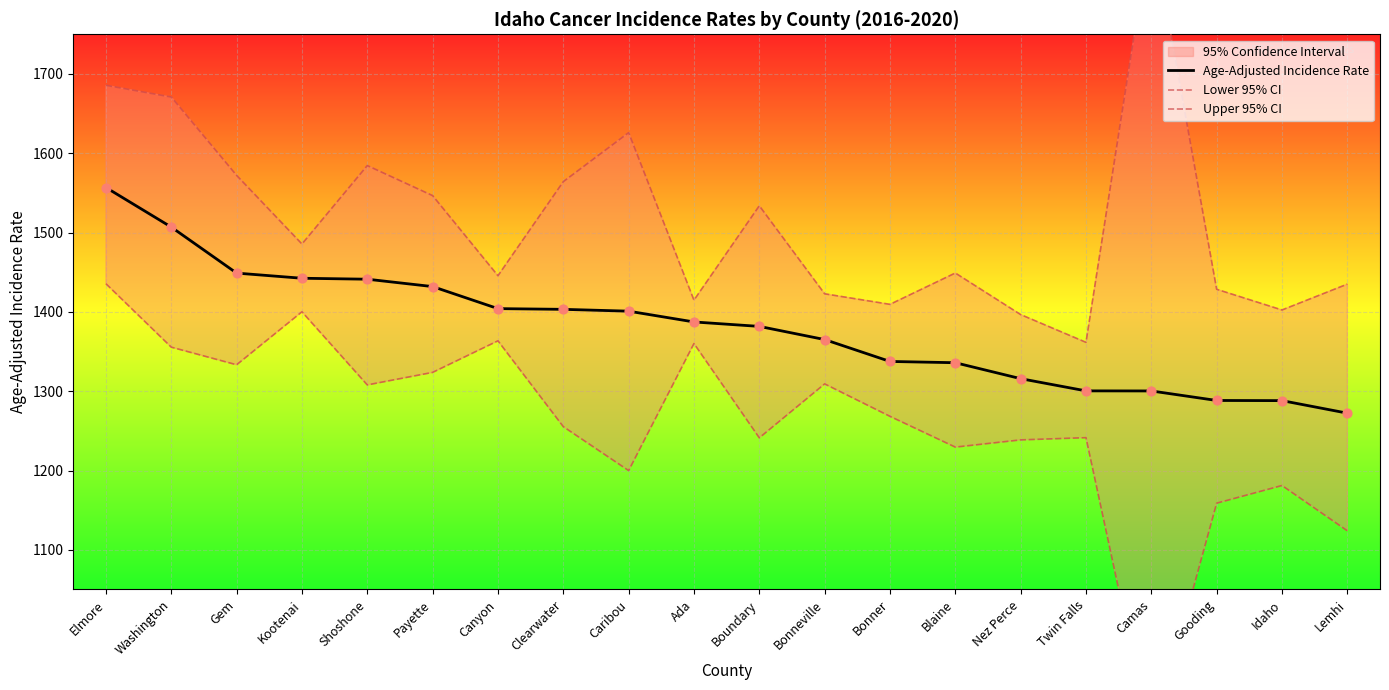

What is the total value across all series at Boundary?

4156.7